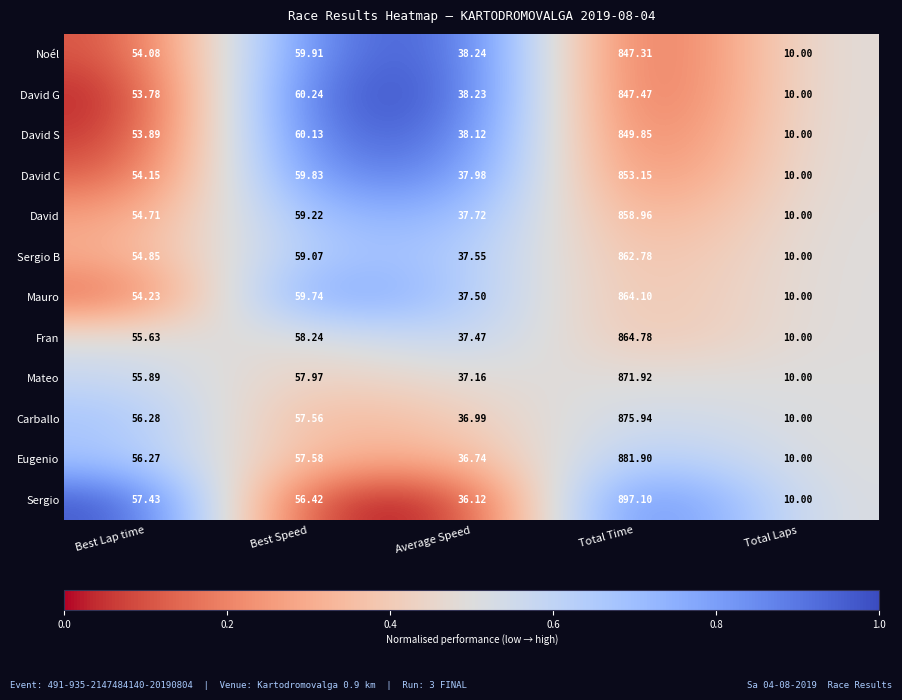

At which category is the sum across all series the highest?

Total Time